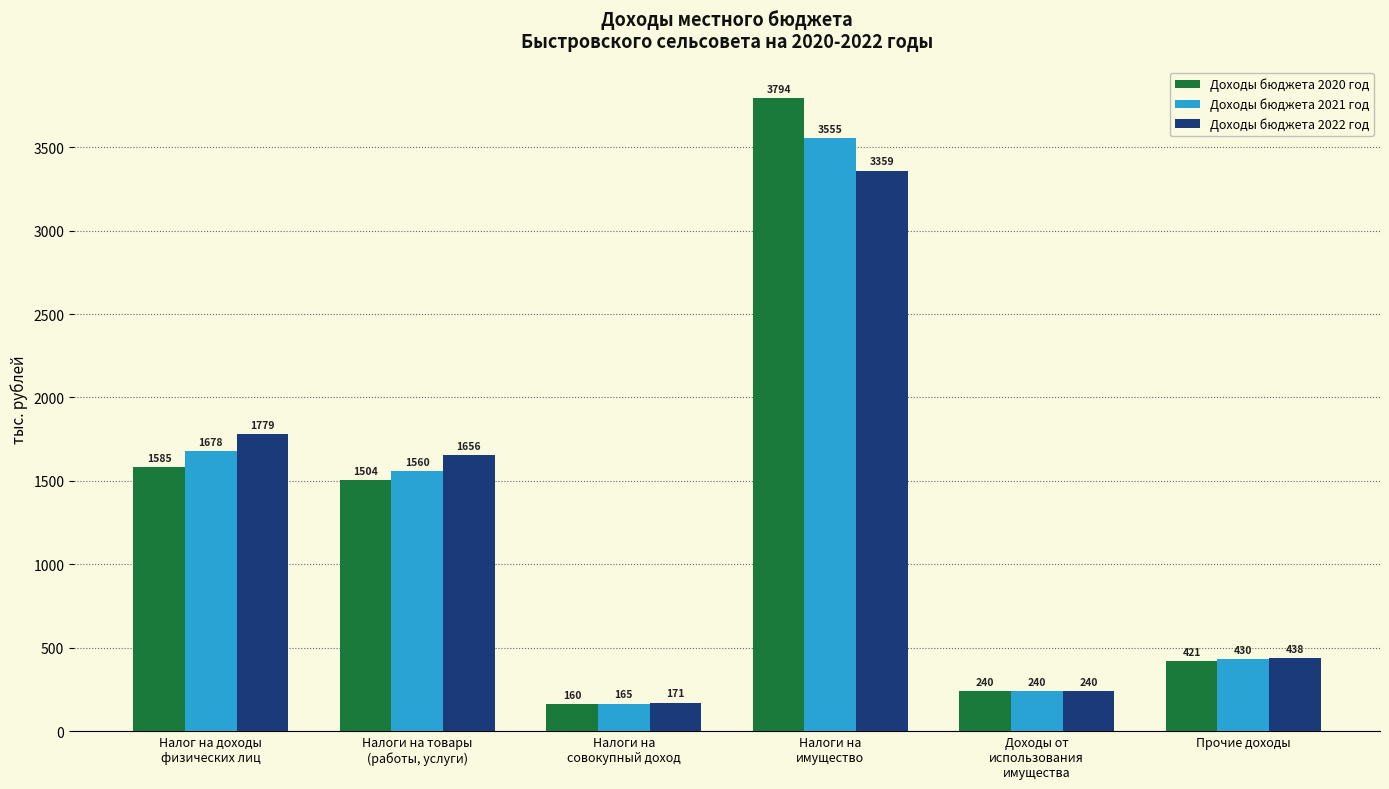

What is the label of the 1st bar from the left?

Налог на доходы
физических лиц